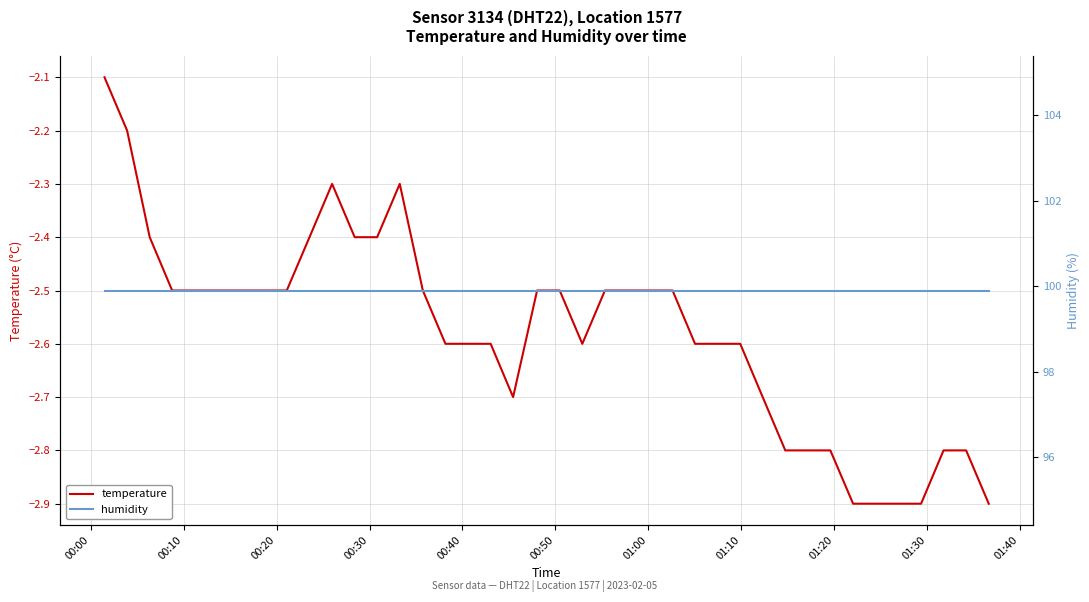

At which label does temperature reach its peak?

00:00